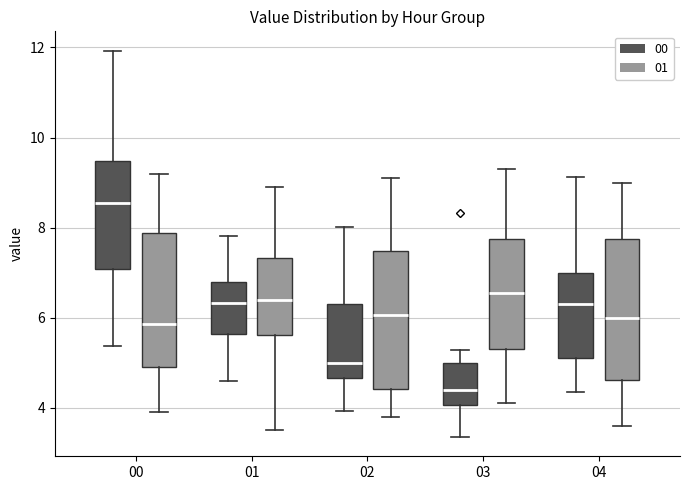

Where does the upper whisker of the box for 02 (01) end on the y-axis? The values are not printed on the chart, so give them approximately, as read against the axis.

9.2